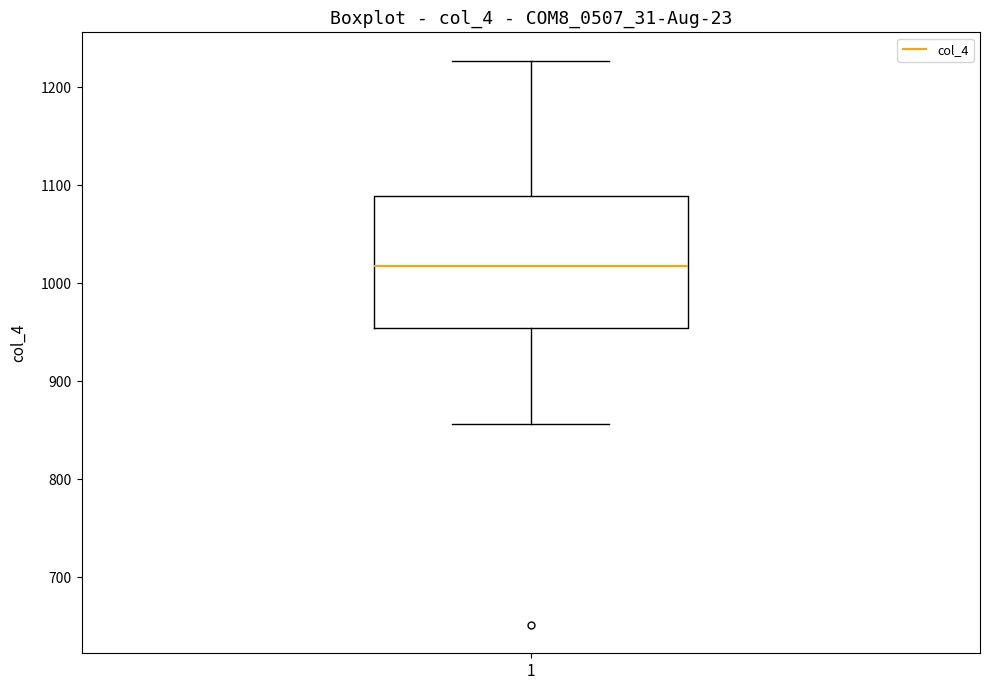

Read this box plot against the y-axis: the position of the median line, the range covered by the box, and the ends of both whiskers. The values are not printed on the chart, so give them approximately, as read against the axis.

median 1020, box 950 to 1090, whiskers 860 to 1230